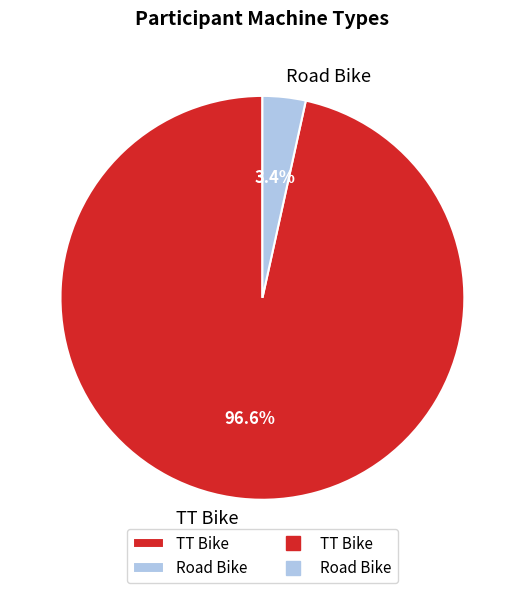

Which category accounts for the majority?

TT Bike